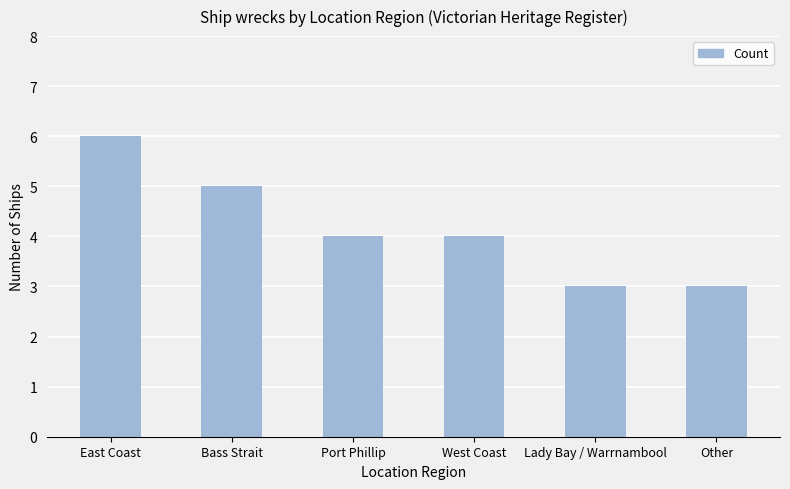

Are the bars horizontal?

No